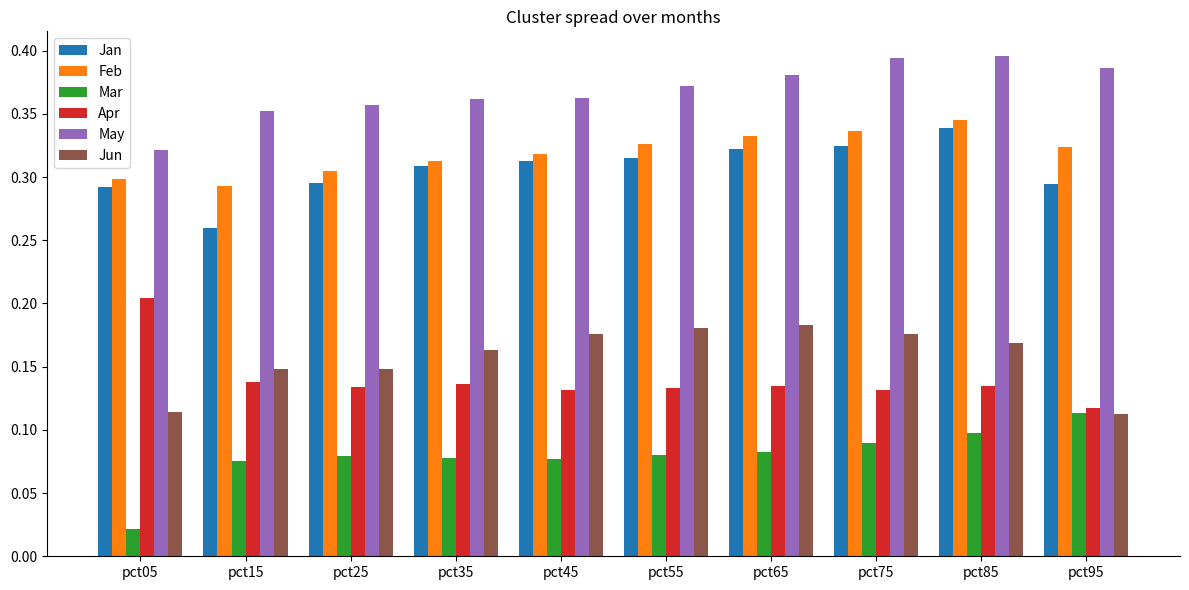

True or false: Feb has a value of 0.1 at pct45.

False